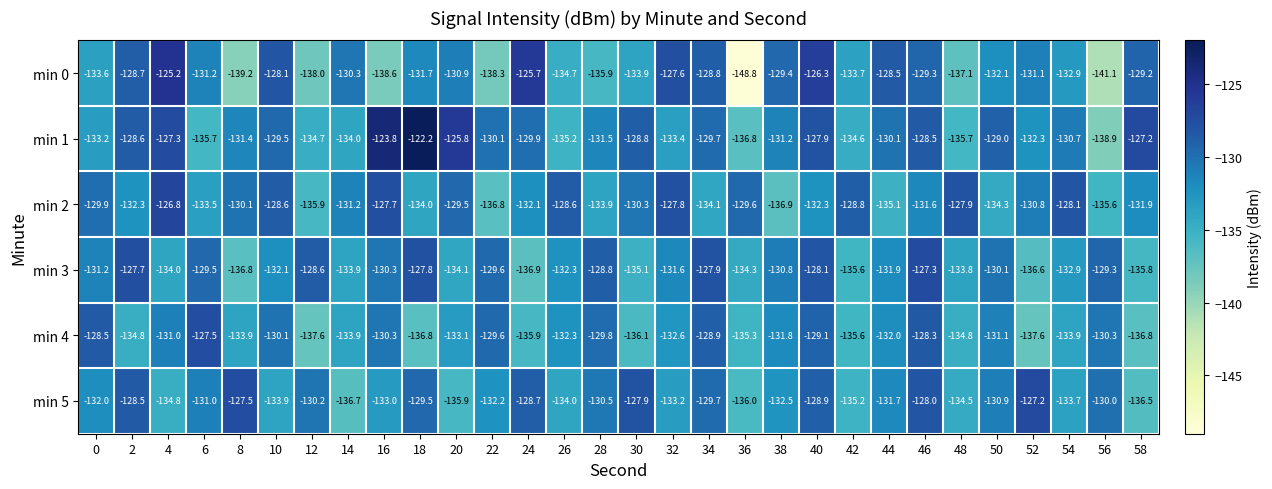

Which label corresponds to the smallest value in the chart?

36